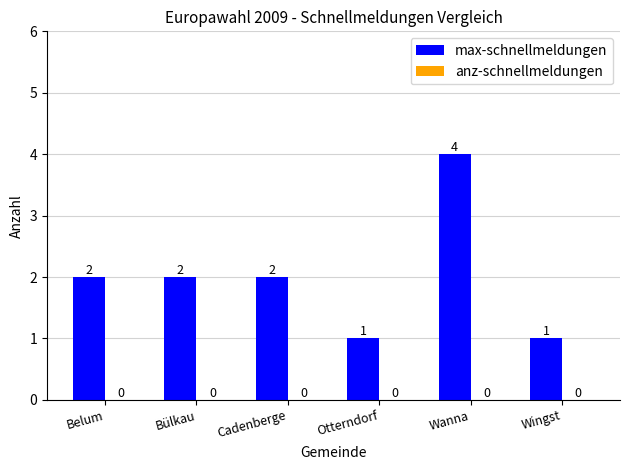

What is the difference between the maximum and second lowest values?

3